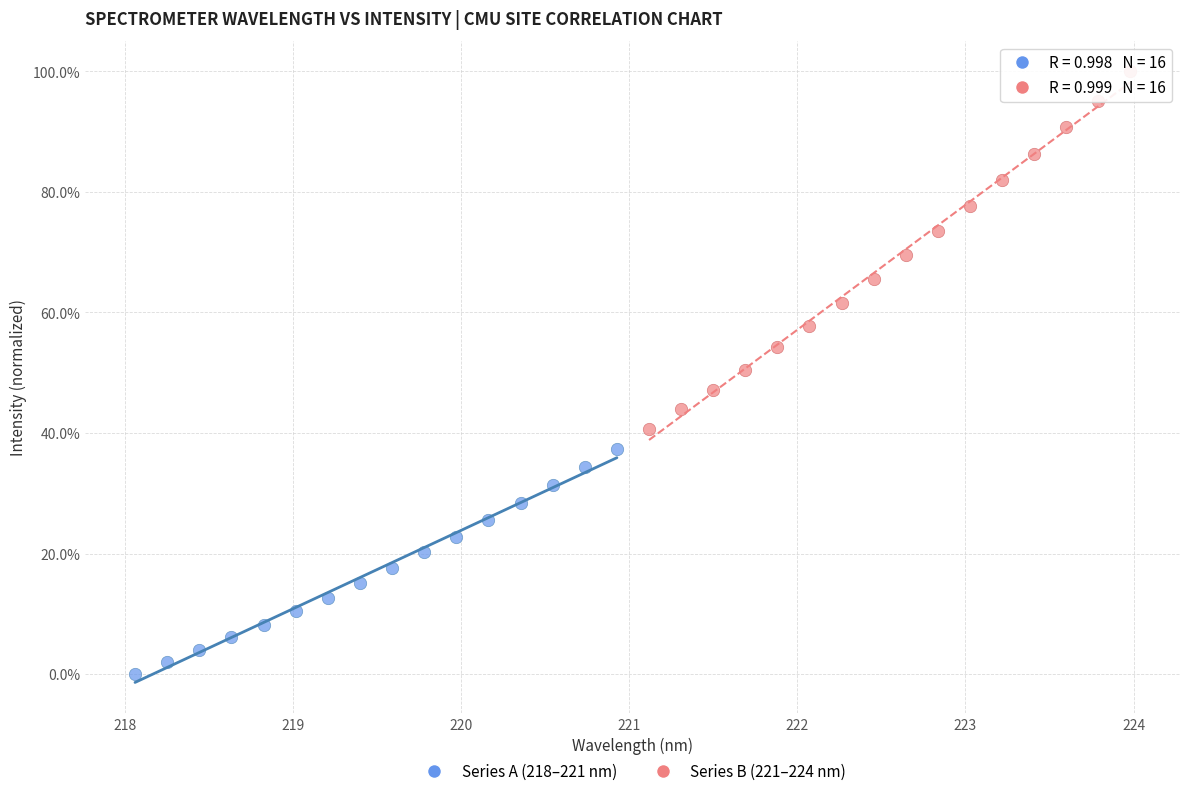

Which series contains the highest Y value?

Series B (221–224 nm)